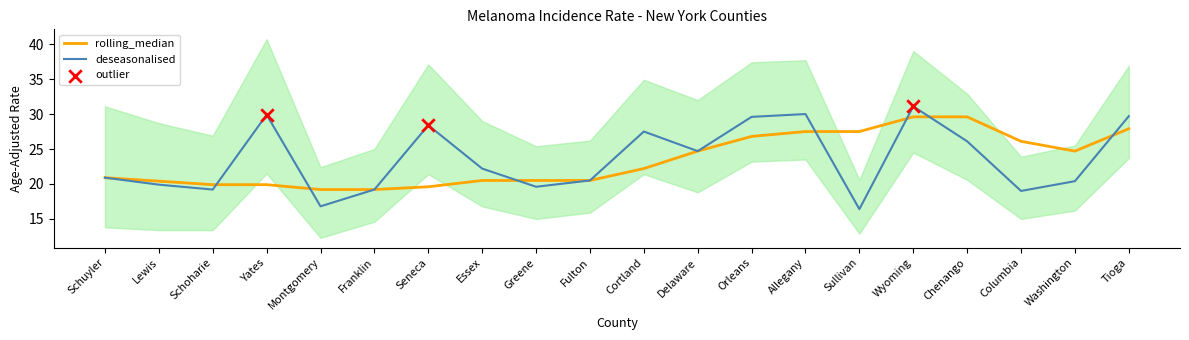

What is the maximum value for rolling_median?

29.6